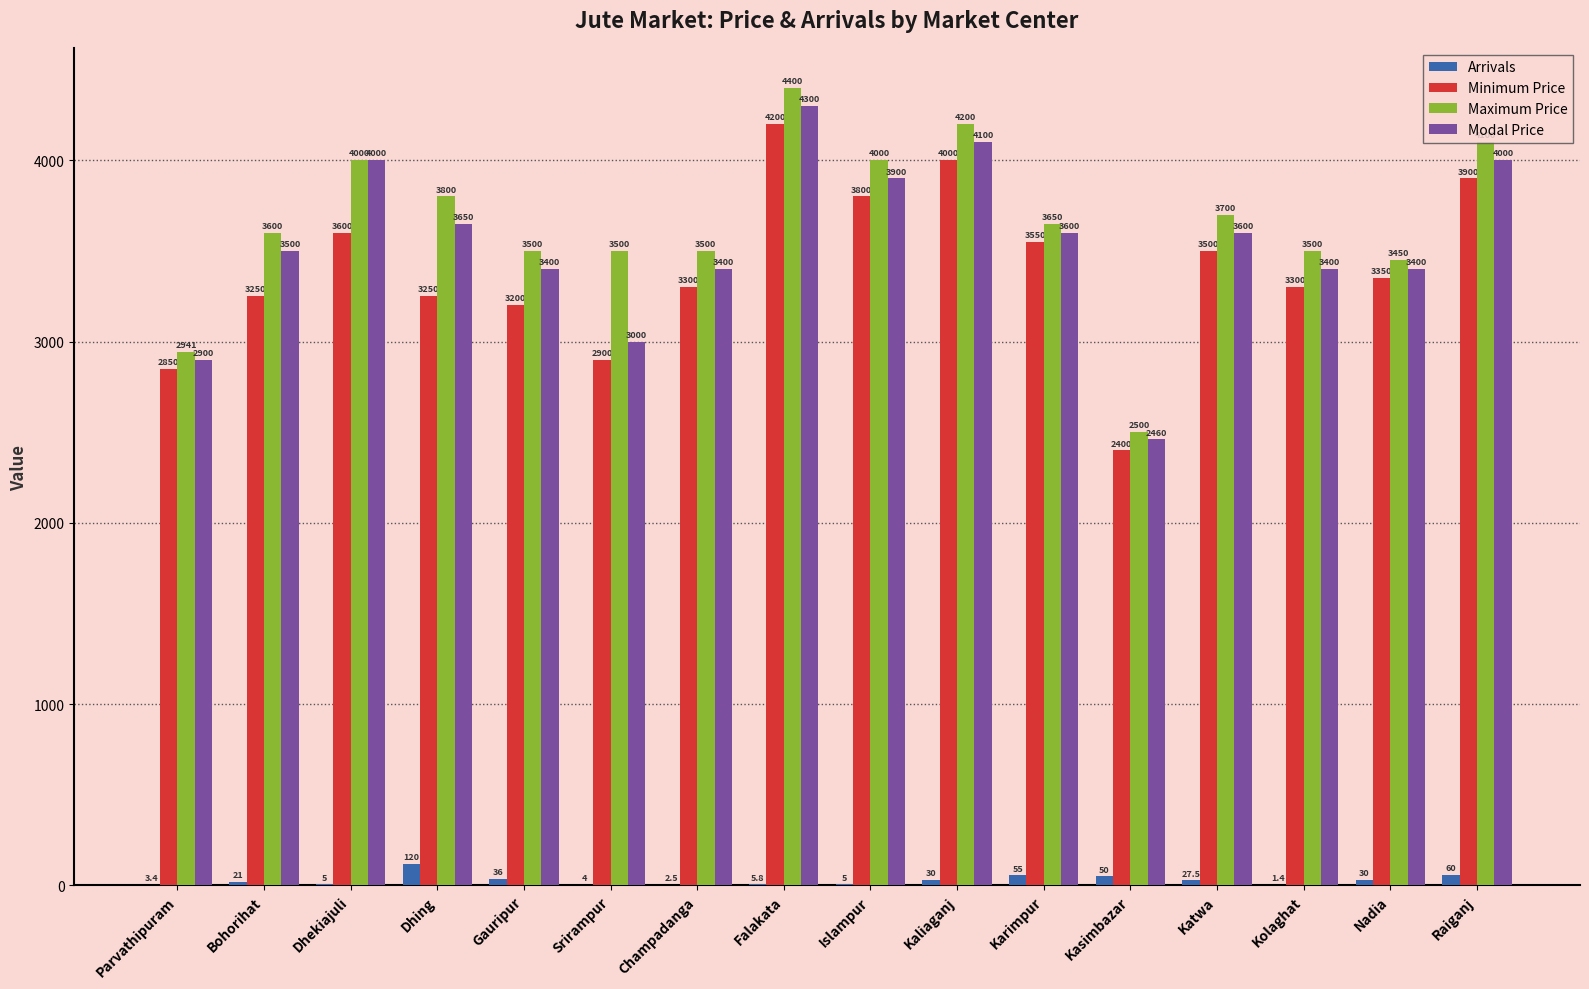

Which series has the largest total across all categories?

Maximum Price